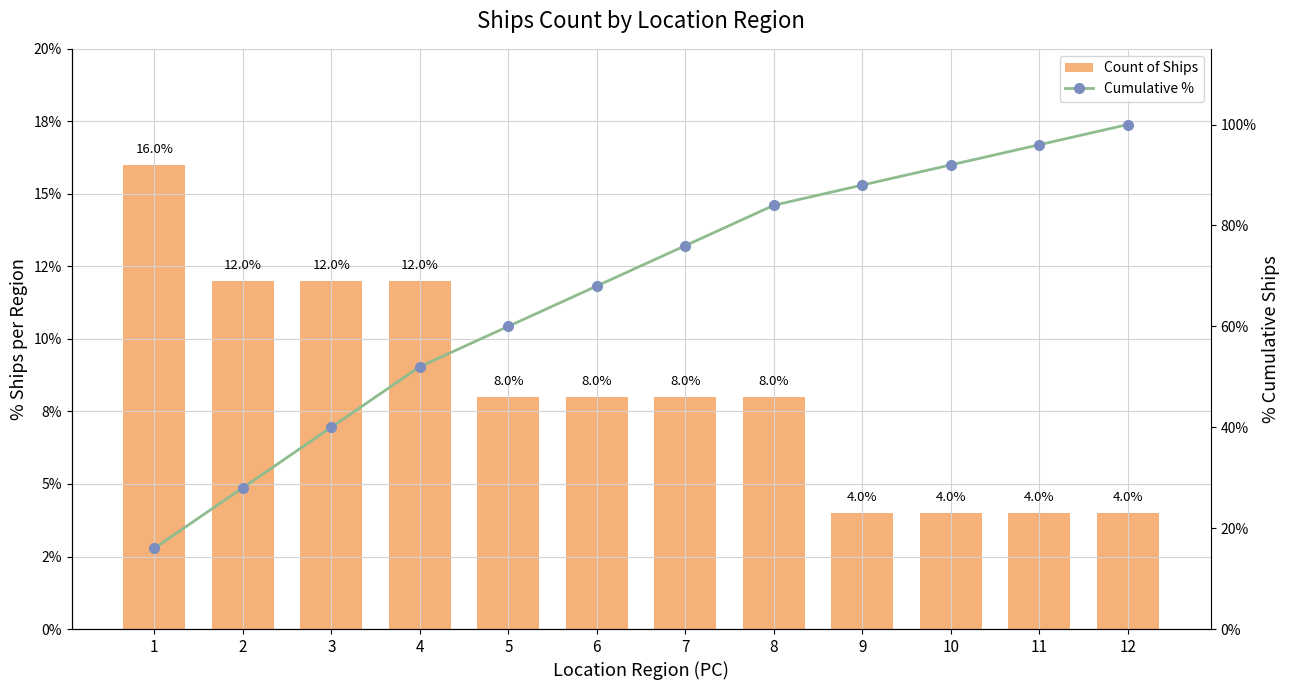

What is the difference between the Count of Ships values at 8 and 4?

4.0